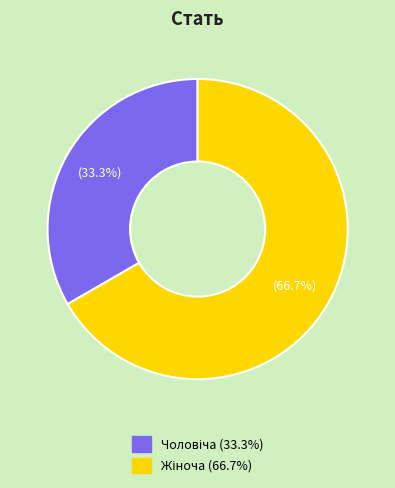

To the nearest percent, what is the average slice percentage?

50%